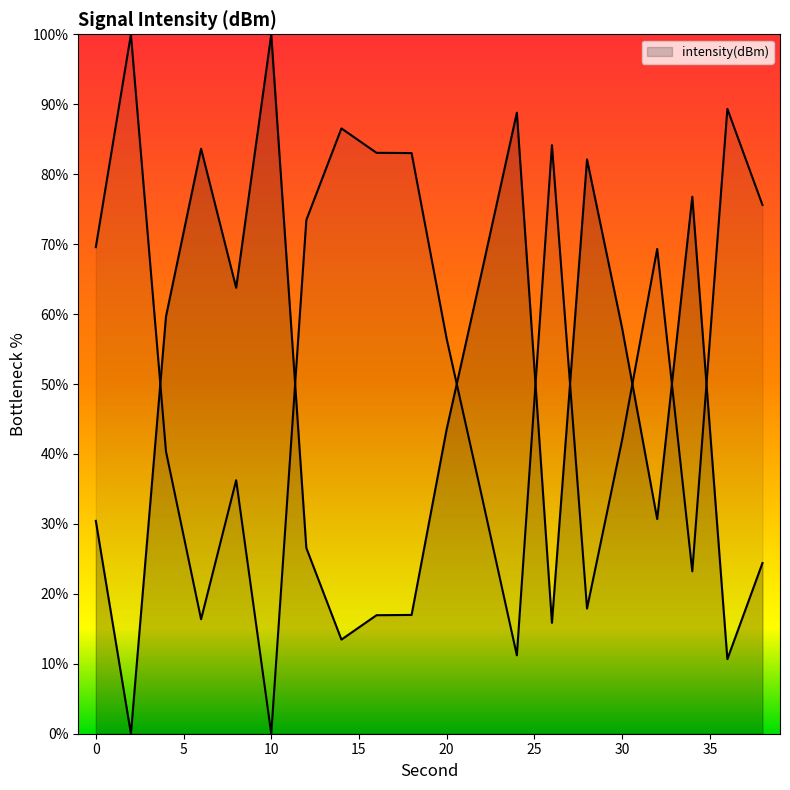

Reading left to right, transcribe all the data shown in this chart.

0=30.4	2=0.0	4=59.7	6=83.6	8=63.8	10=100.0	12=26.6	14=13.5	16=16.9	18=17.0	20=43.5	22=66.0	24=88.8	26=15.9	28=82.1	30=58.0	32=30.7	34=76.8	36=10.7	38=24.4